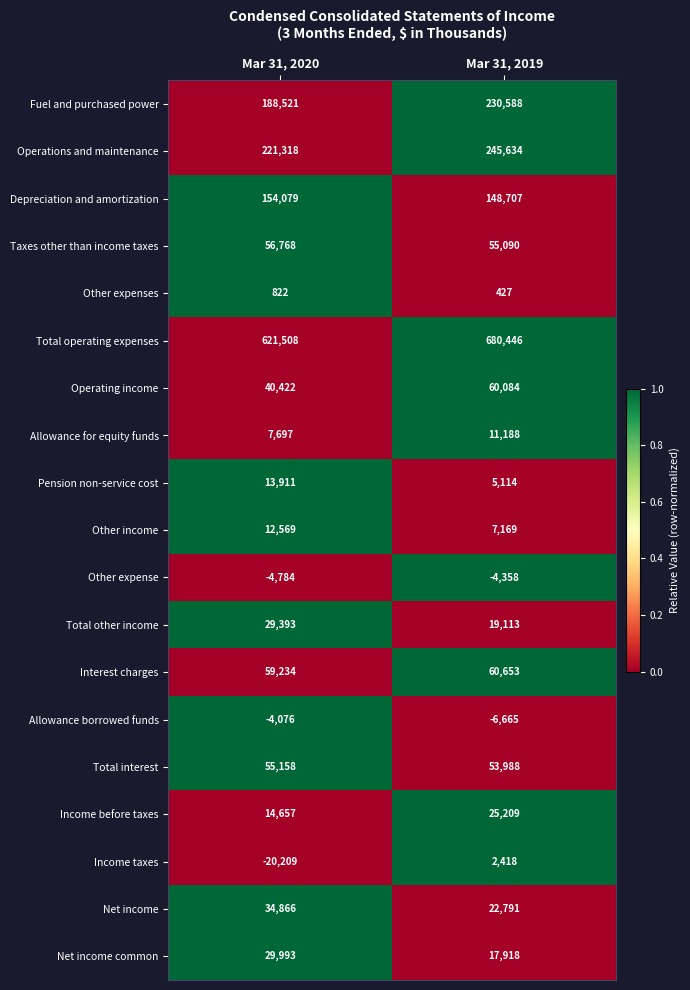

True or false: Depreciation and amortization has a value of 241065 at Mar 31, 2019.

False